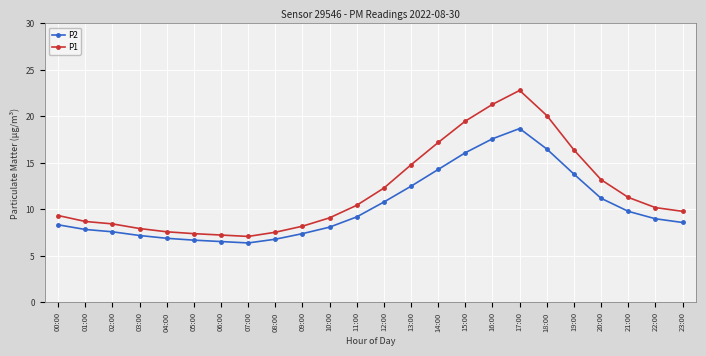

At which label is P2 closest to 12?

13:00